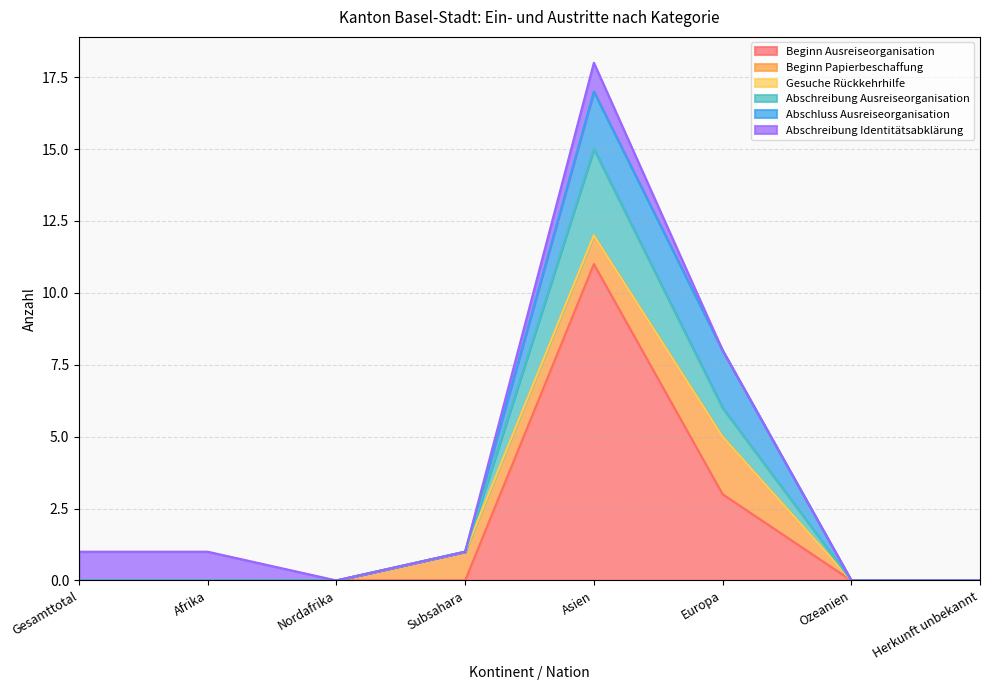

How many lines are shown in the chart?

6